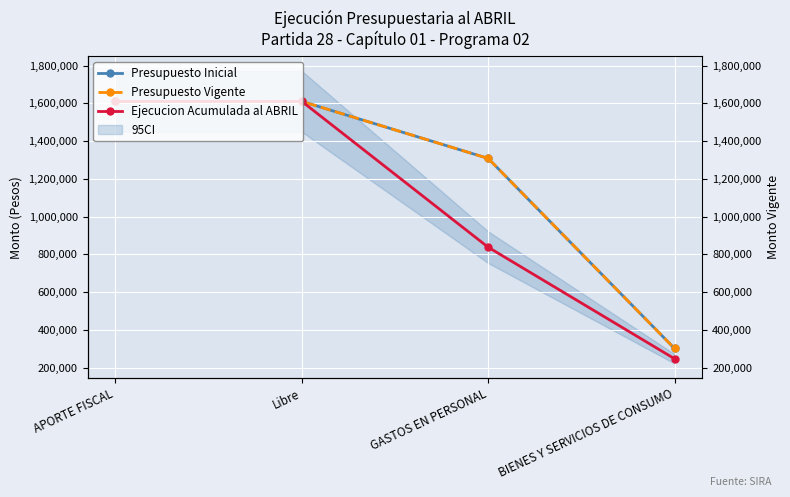

What is the maximum value shown in the chart?

1610747